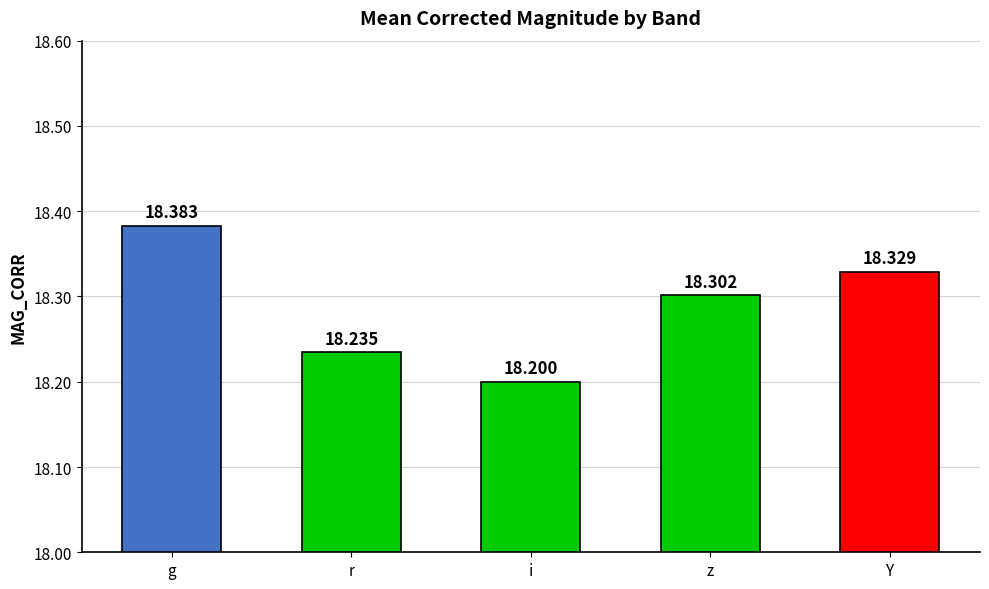

Are the bars grouped side by side (vs. stacked)?

No